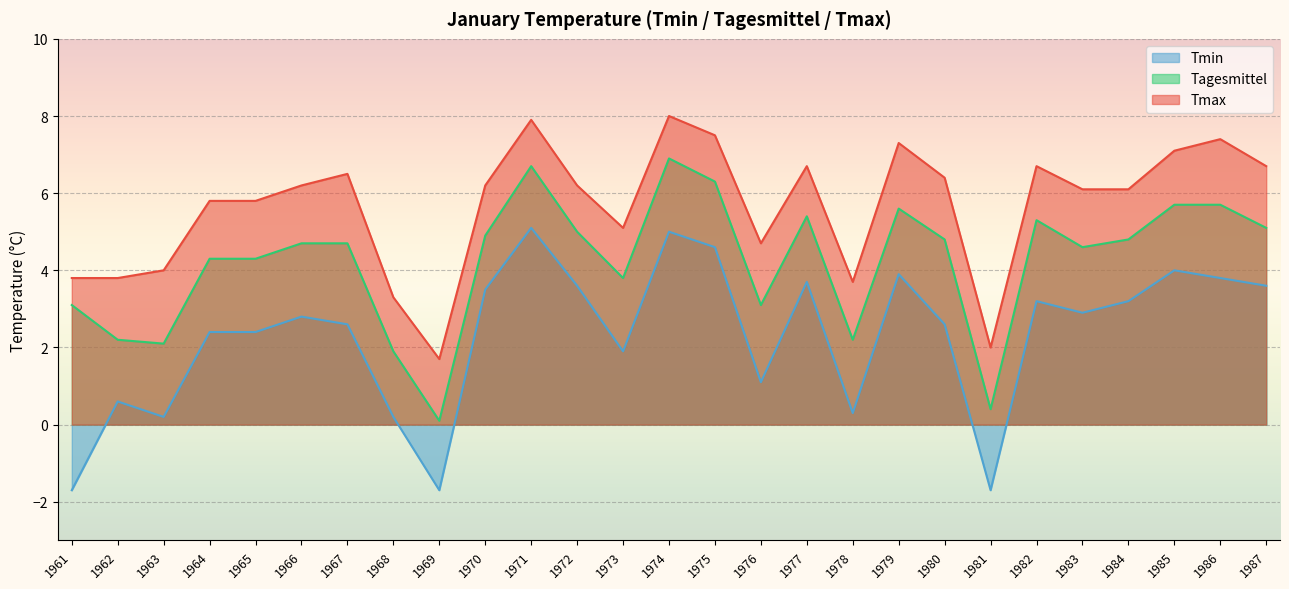

How many lines are shown in the chart?

3